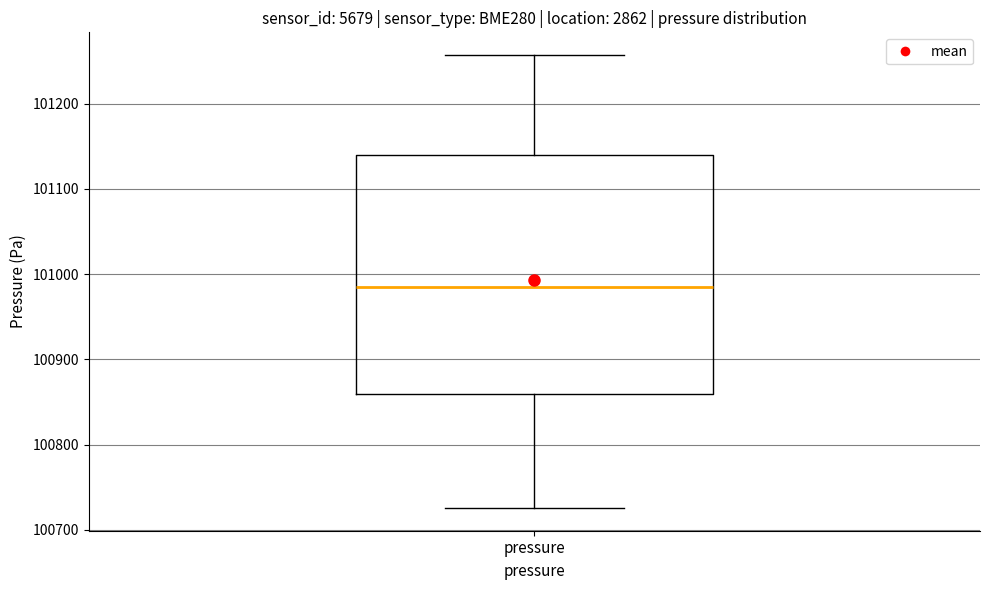

Transcribe this box plot: give where the median line is, the range the box spans, and where the two whiskers end, as read against the y-axis. The values are not printed on the chart, so give them approximately, as read against the axis.

median 100980, box 100860 to 101140, whiskers 100730 to 101260